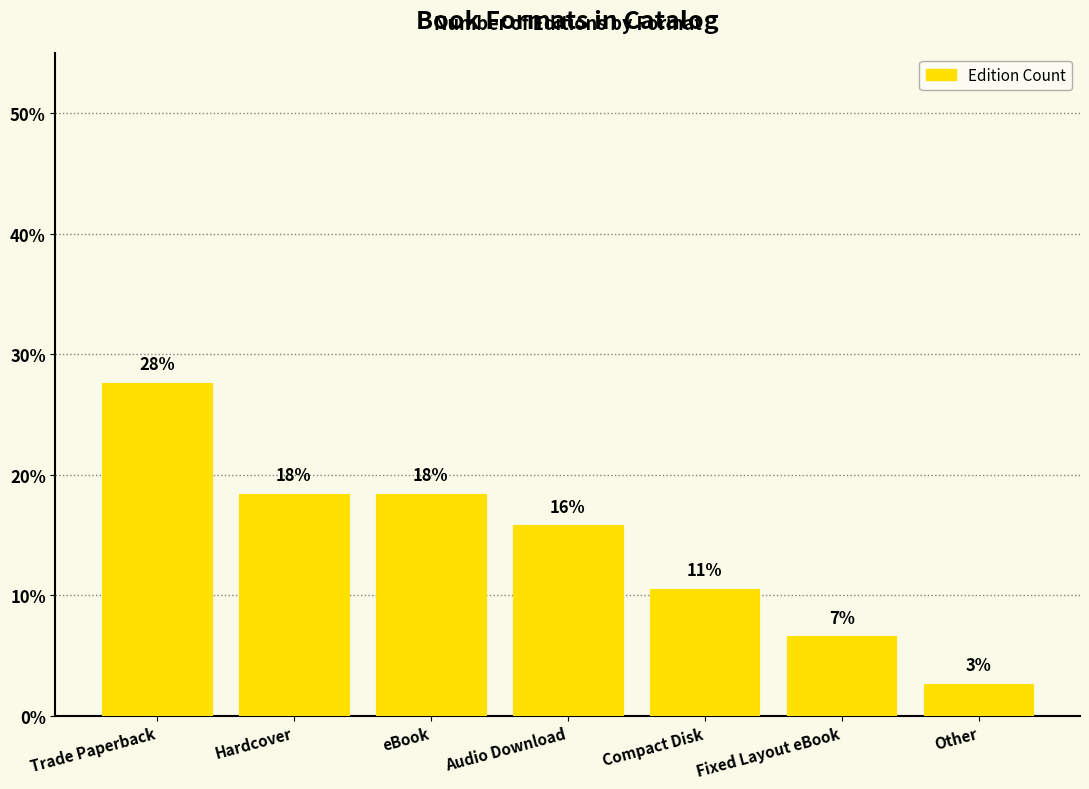

The value at Fixed Layout eBook is 6.6. True or false?

True